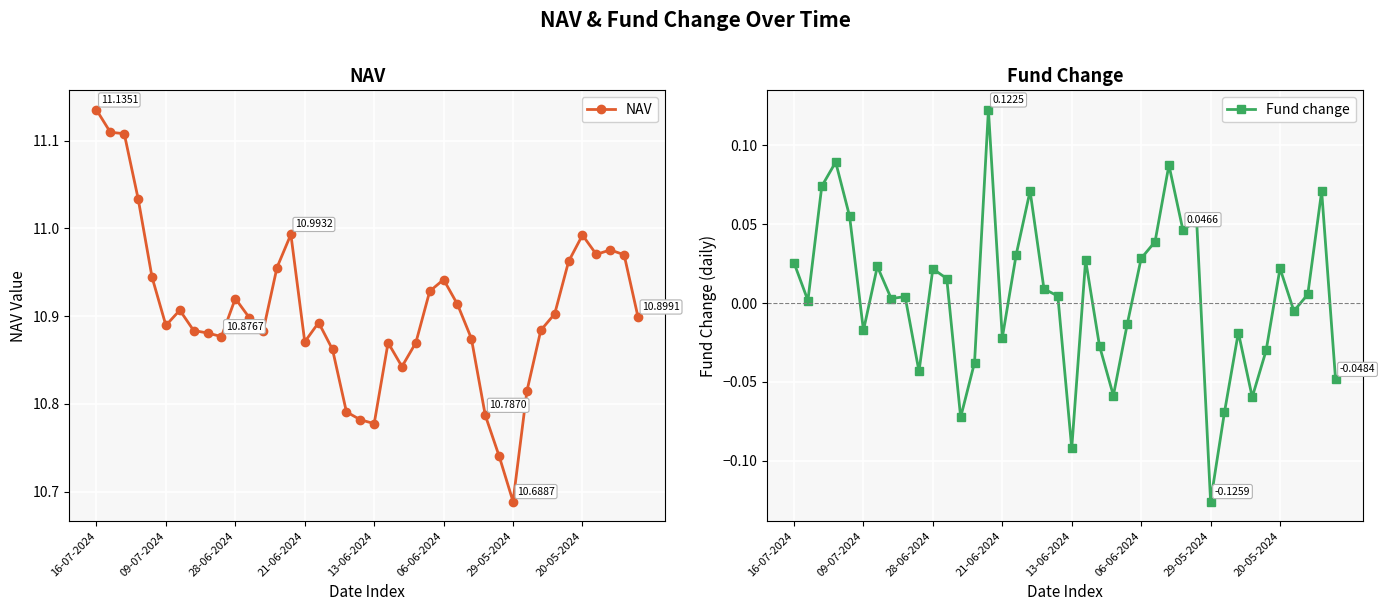

What are all the series names shown in the legend?

NAV, Fund change